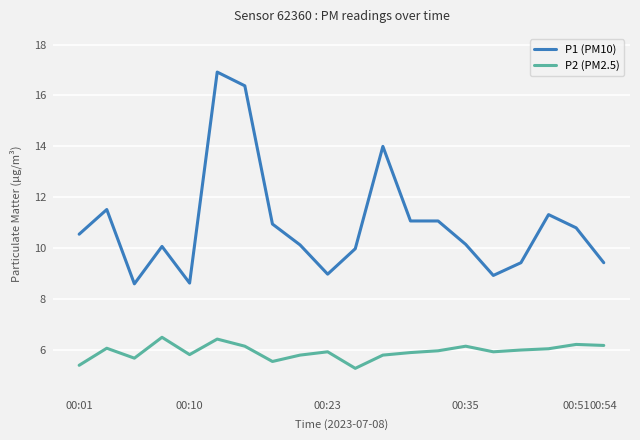

Which series has the widest spread of values?

P1 (PM10)